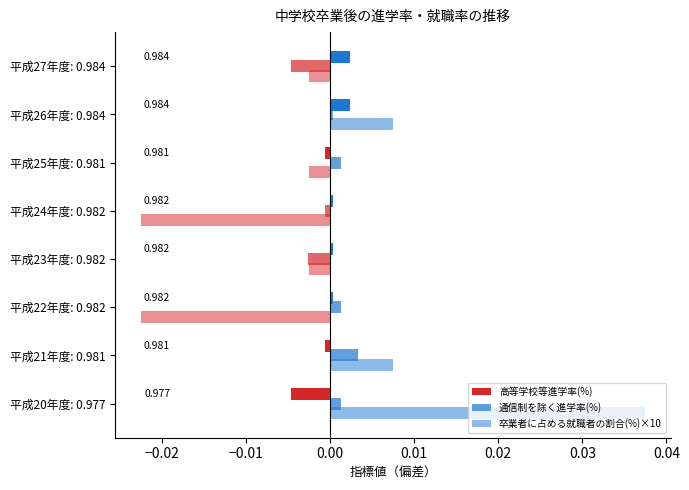

How many values in 卒業者に占める就職者の割合(%)×10 are above zero?

3